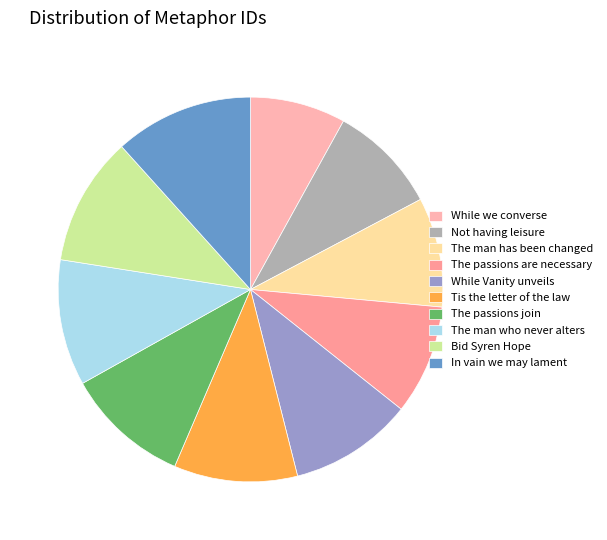

Does Tis the letter of the law account for over 50% of the chart?

No